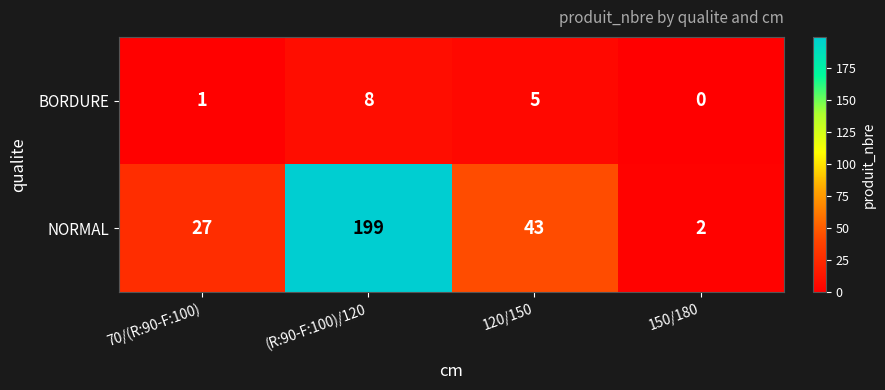

Rank the series by their maximum value, from lowest to highest.

BORDURE, NORMAL